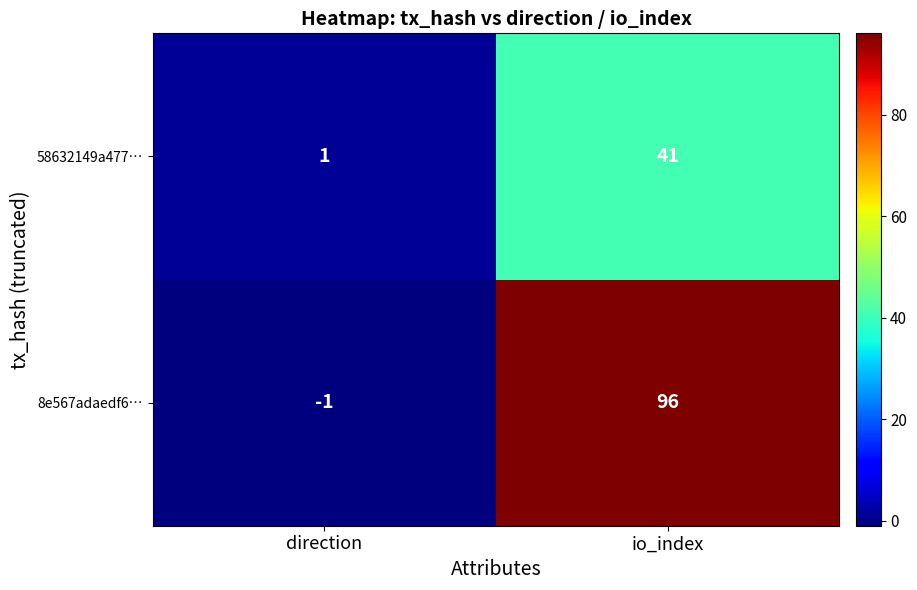

The value of 58632149a477… at direction is 2. True or false?

False